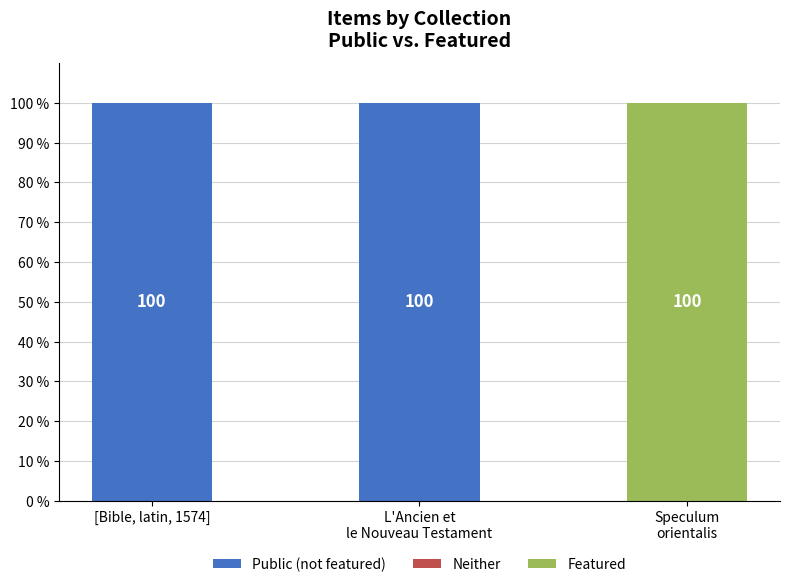

The value of Public (not featured) at [Bible, latin, 1574] is 100. True or false?

True